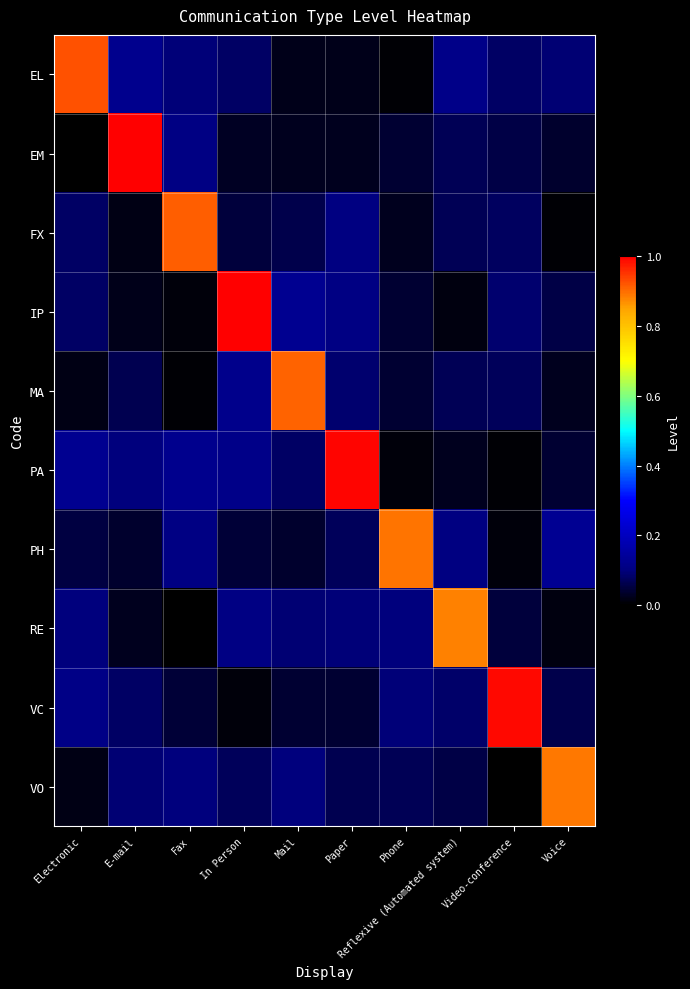

How many categories are shown in the chart?

10